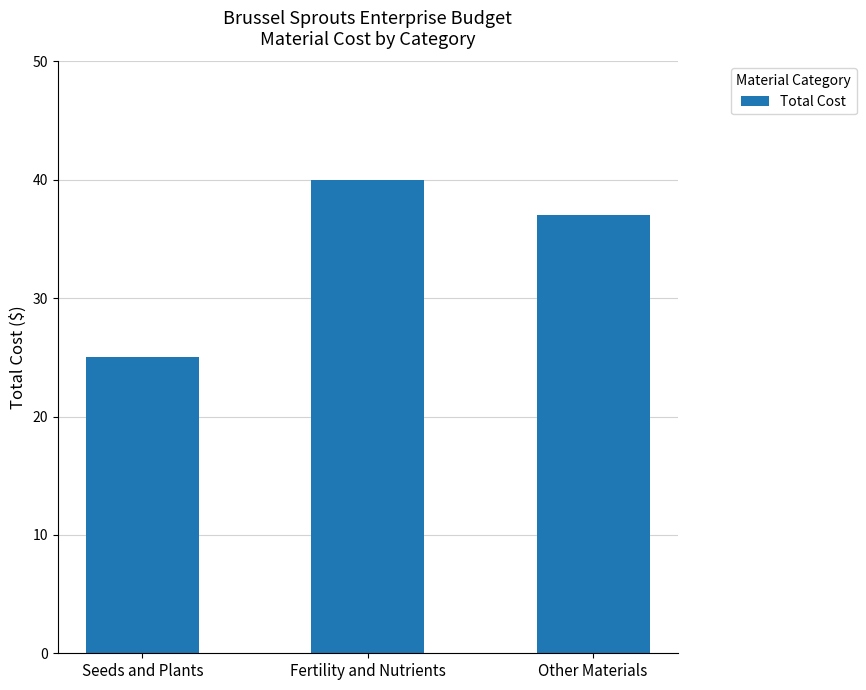

How many values are below 37?

1